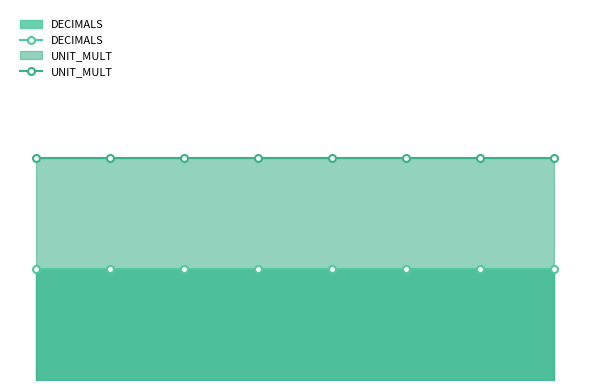

Is it true that DECIMALS equals 2 at 2016?

False